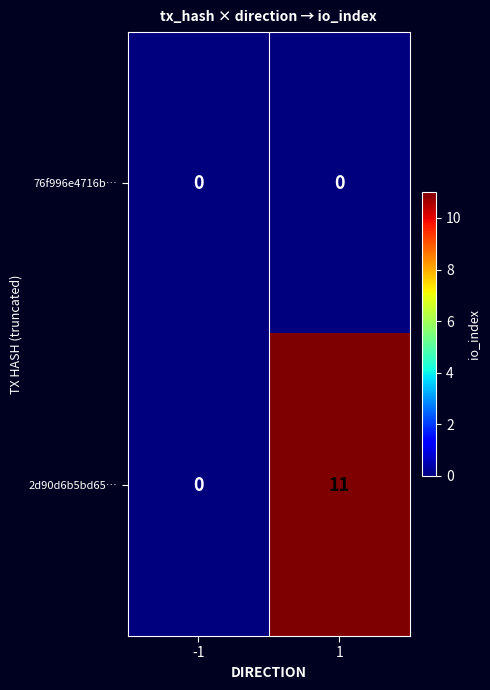

Is the value of 2d90d6b5bd65… at 1 greater than the value of 76f996e4716b… at -1?

Yes